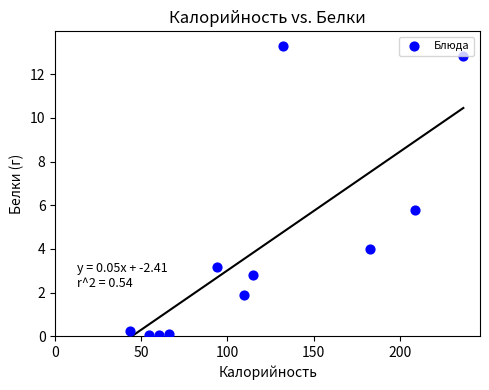

What Y value in the scatter plot is closest to 6?

5.8